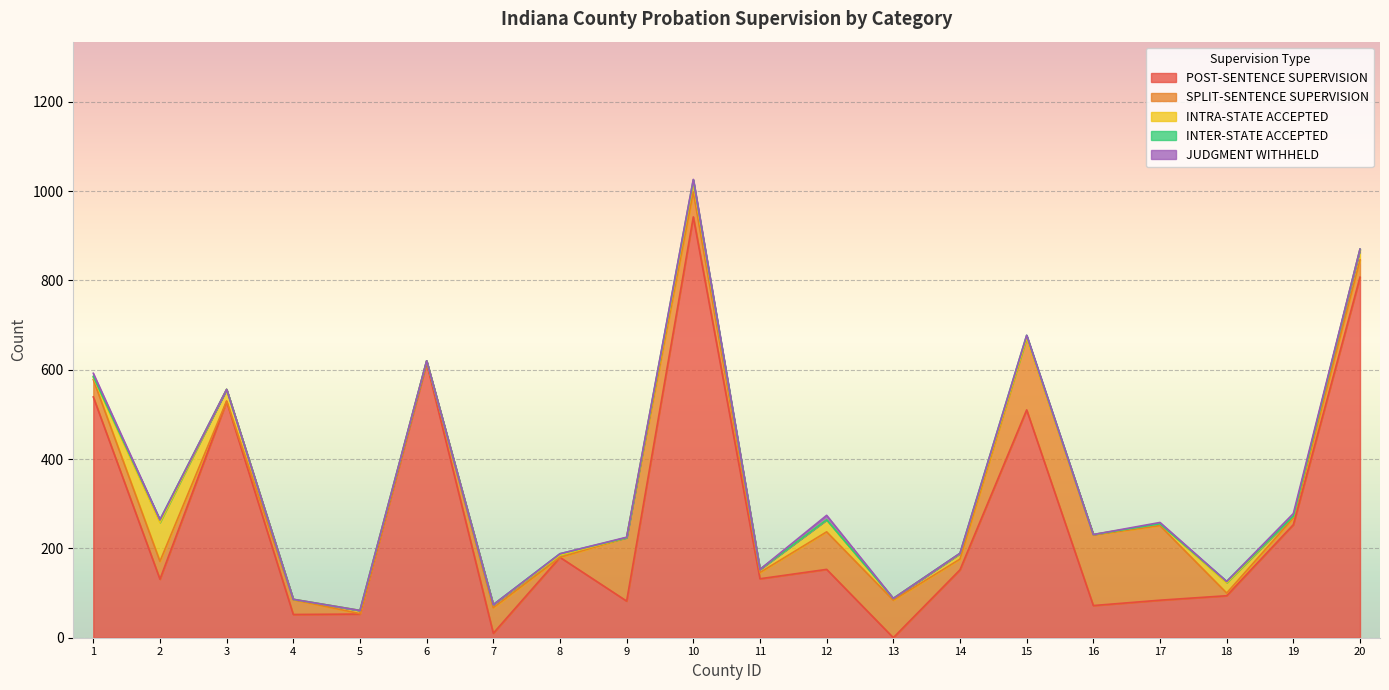

How many lines are shown in the chart?

5